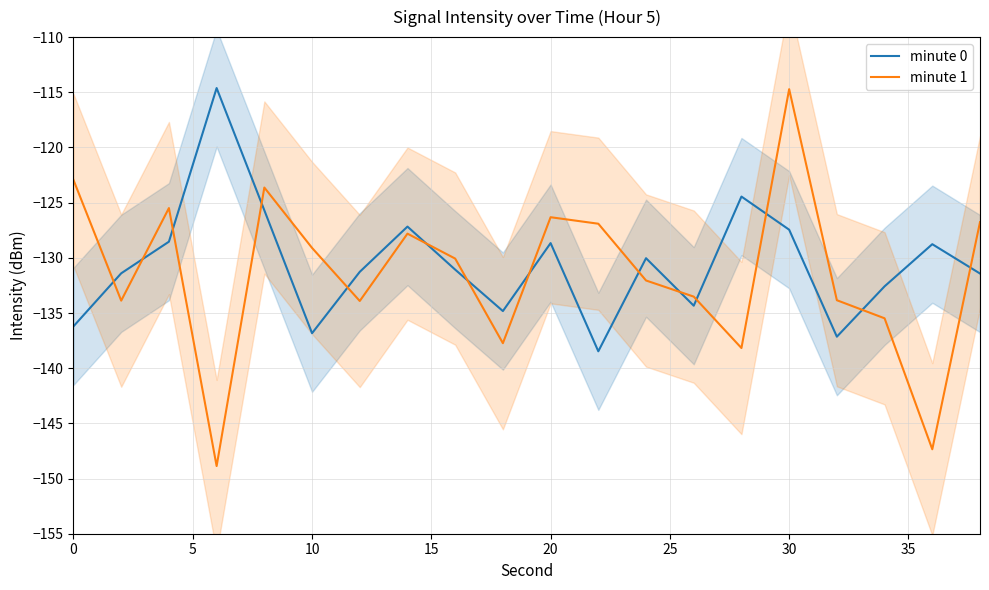

What is the value of the minute 1 point at the 9th from the left?

-130.1